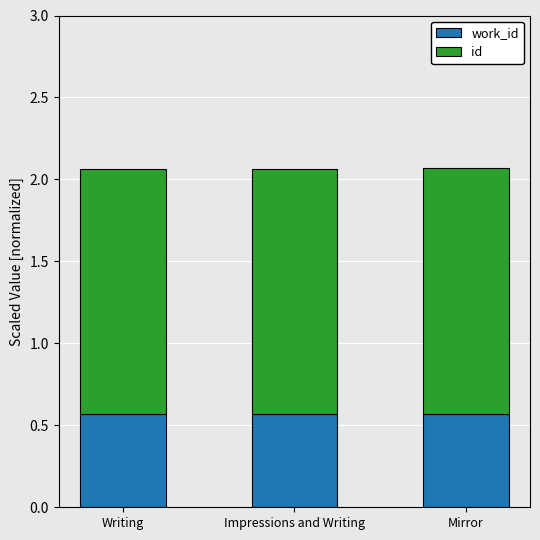

What is the total value across all series at Mirror?

2.1